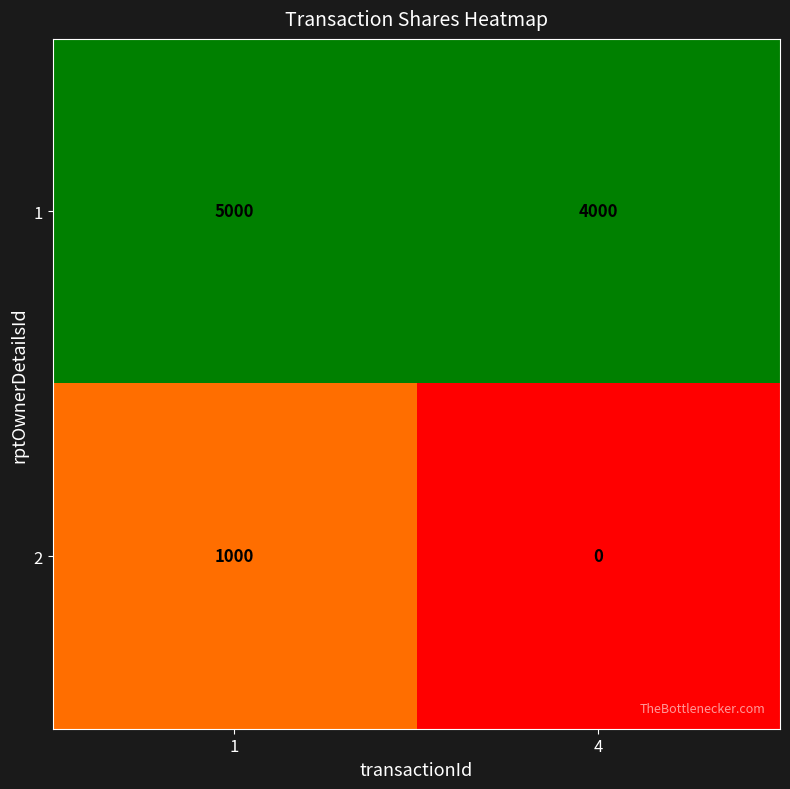

What is the spread (max minus min) of values at 1?

4000